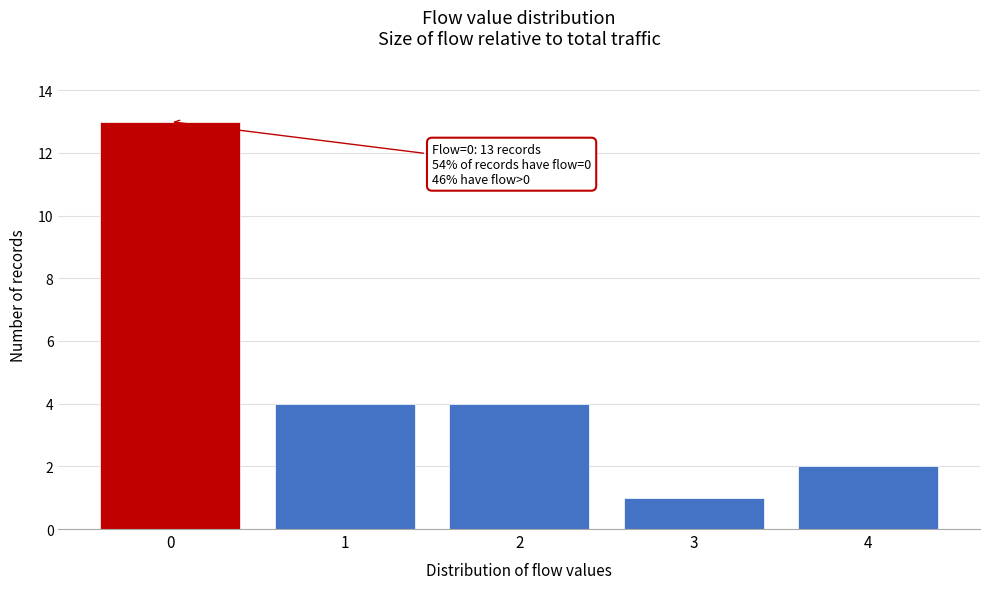

Reading right to left, transcribe all the data shown in this chart.

4=2	3=1	2=4	1=4	0=13